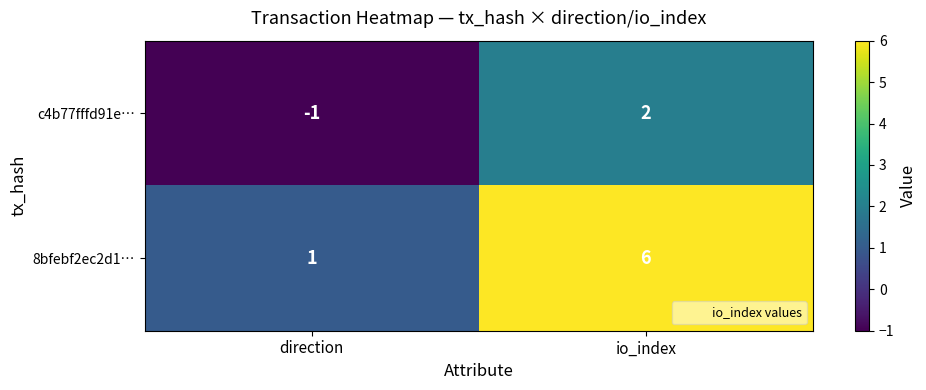

List the series in order of their peak value, highest first.

8bfebf2ec2d1…, c4b77fffd91e…